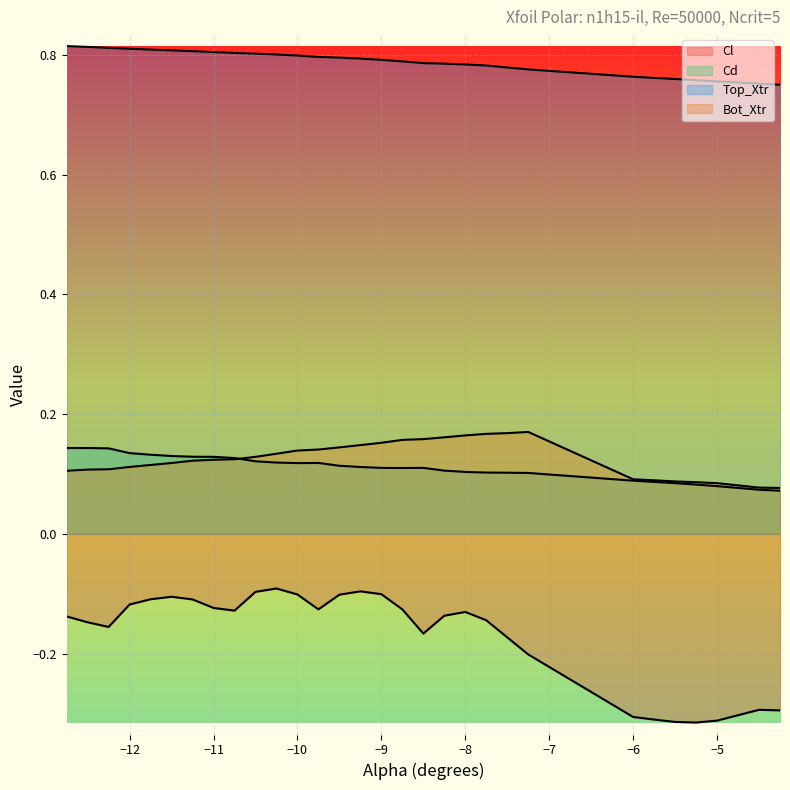

True or false: Cl has a value of -0.1 at -8.75.

False